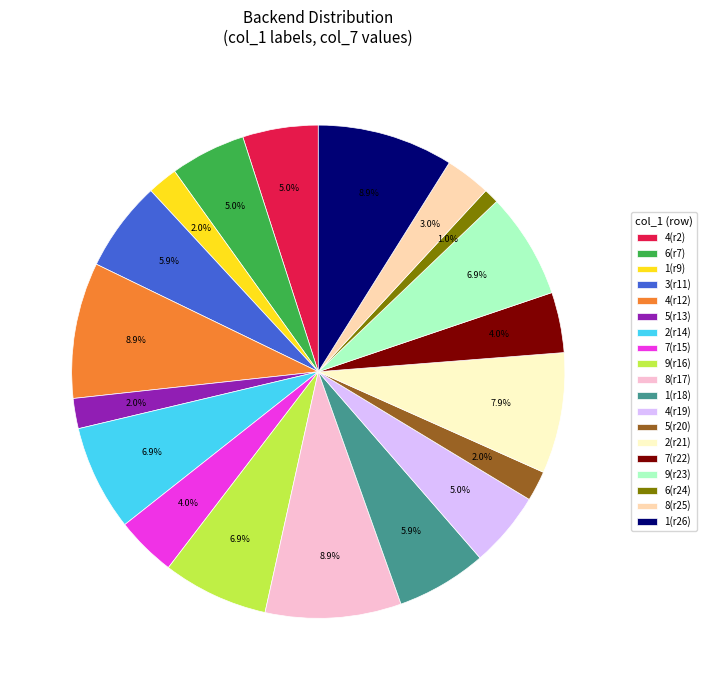

Approximately how many times larger is the value at 6(r7) compared to 7(r15)?

1.2